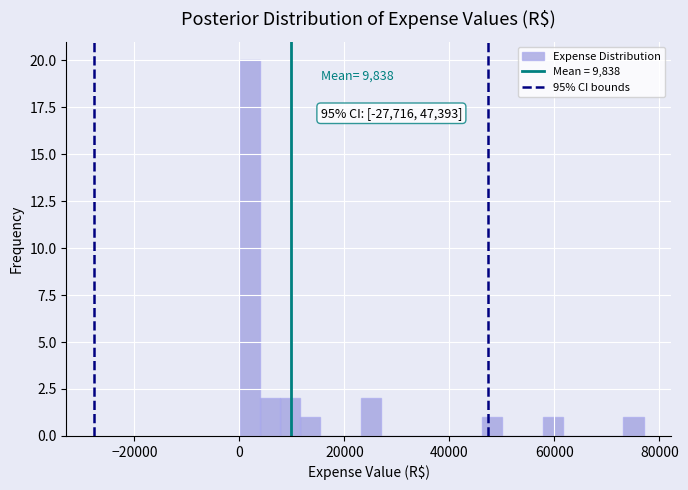

Read against the x-axis, roughly where is the centre of the tallest bar?

2000